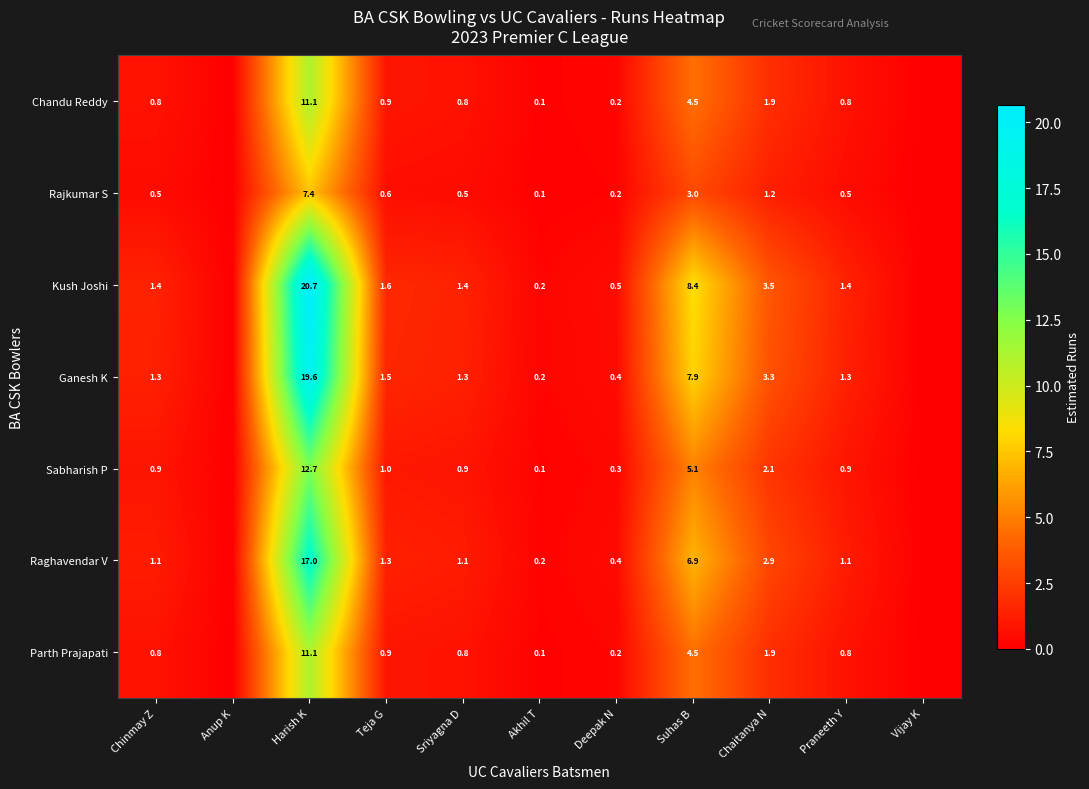

Which has a higher value, Praneeth Y or Chinmay Z?

Praneeth Y